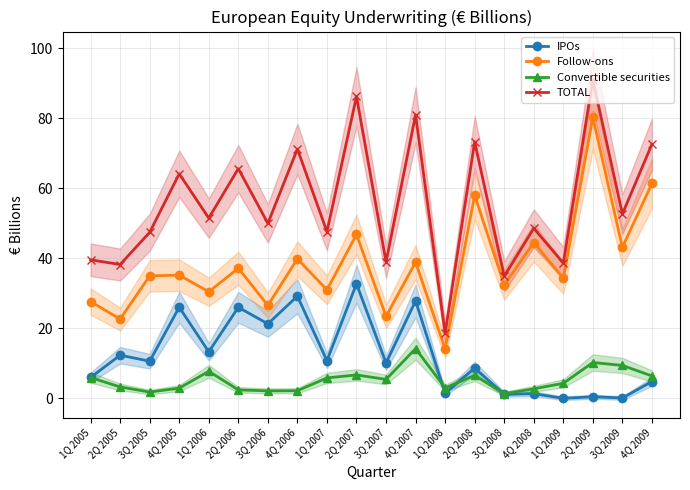

Rank the series at 4Q 2009 from highest to lowest value.

TOTAL, Follow-ons, Convertible securities, IPOs